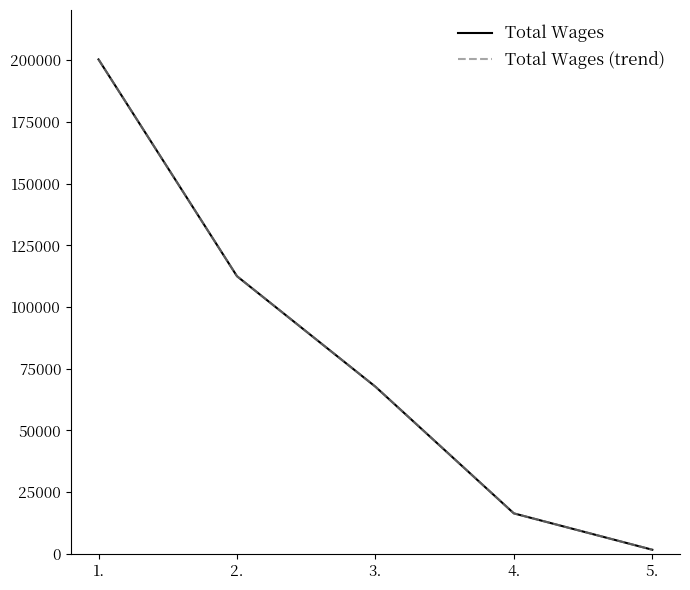

True or false: Total Wages (trend) has more than 2 interior local peaks.

False